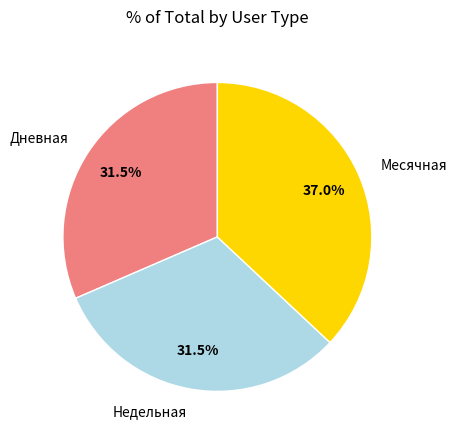

What is the ratio of the value at Месячная to the value at Дневная?

1.2